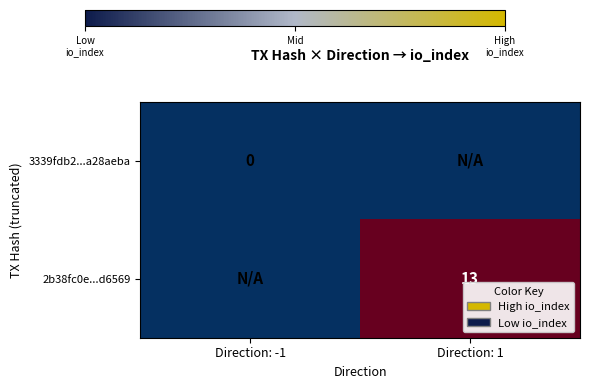

Is it true that 2b38fc0e...d6569 equals 8 at Direction: 1?

False